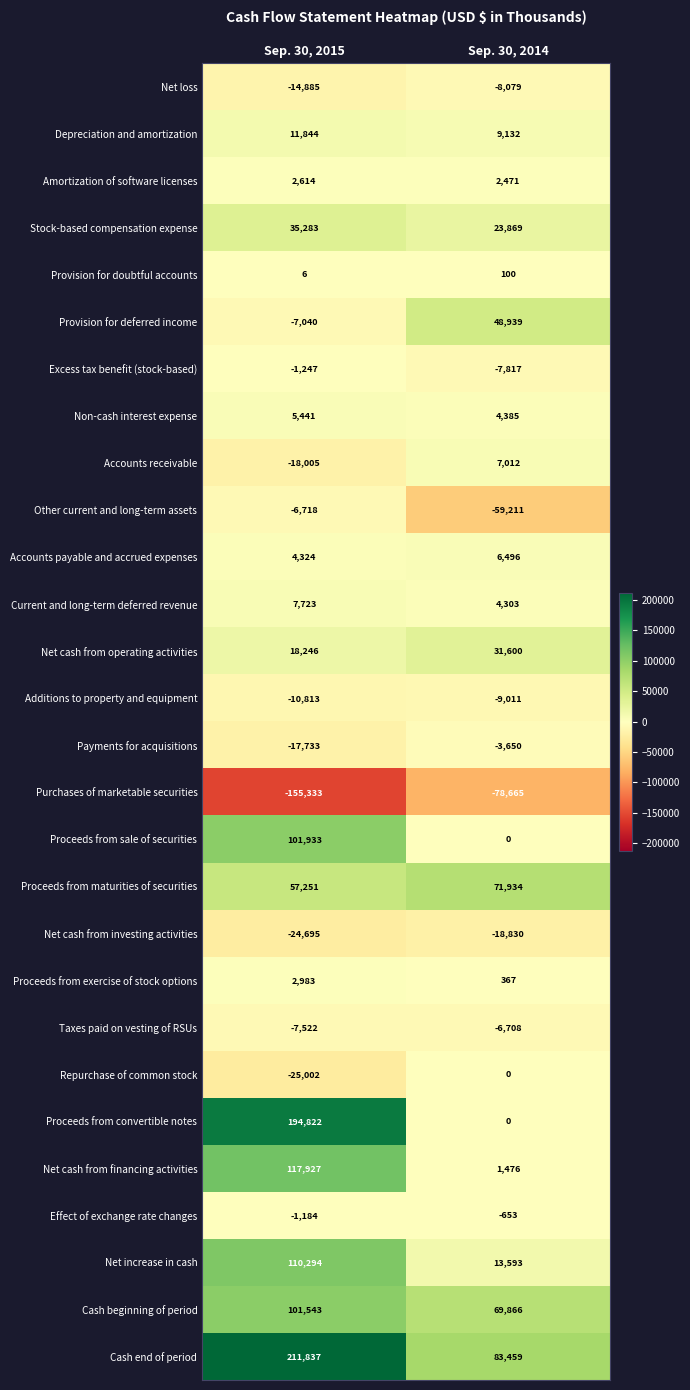

Which series has the largest range (max minus min)?

Proceeds from convertible notes